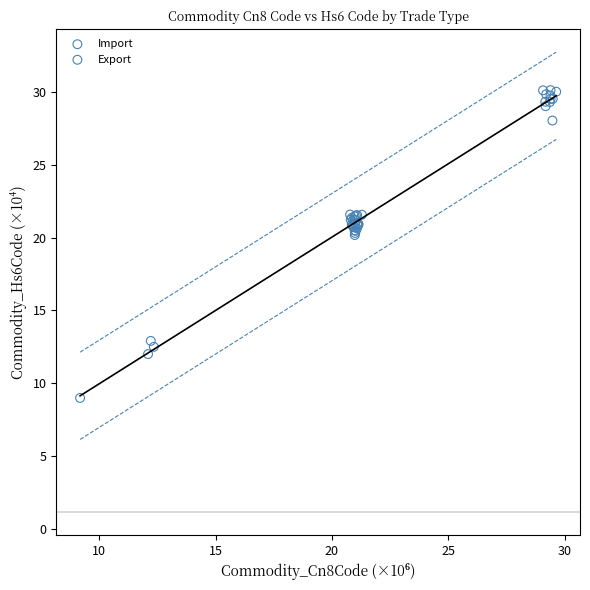

Which series reaches the minimum Y coordinate?

Import